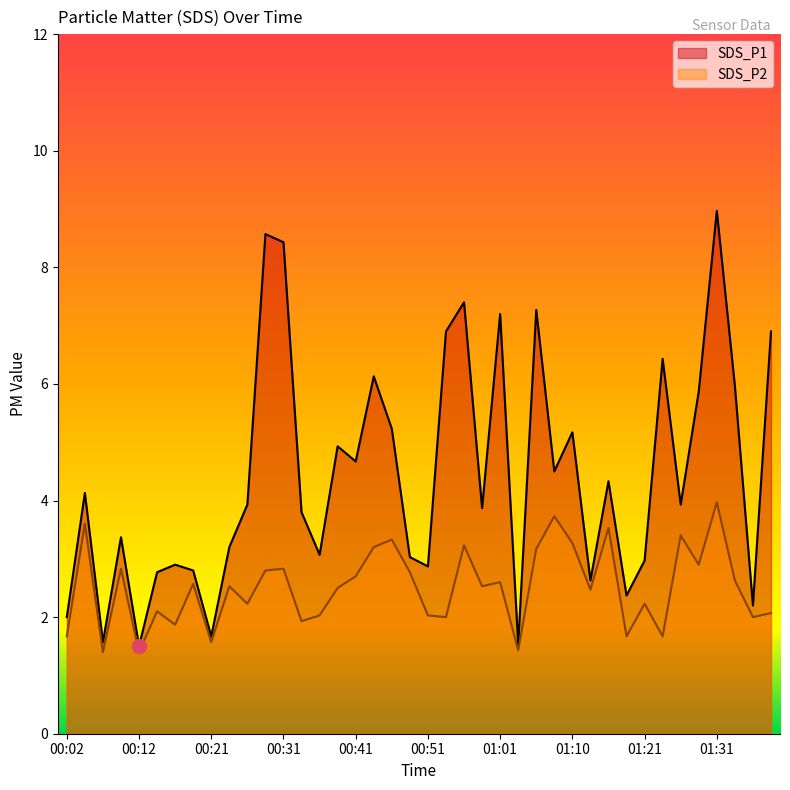

How many interior local valleys does the SDS_P2 series have?

14